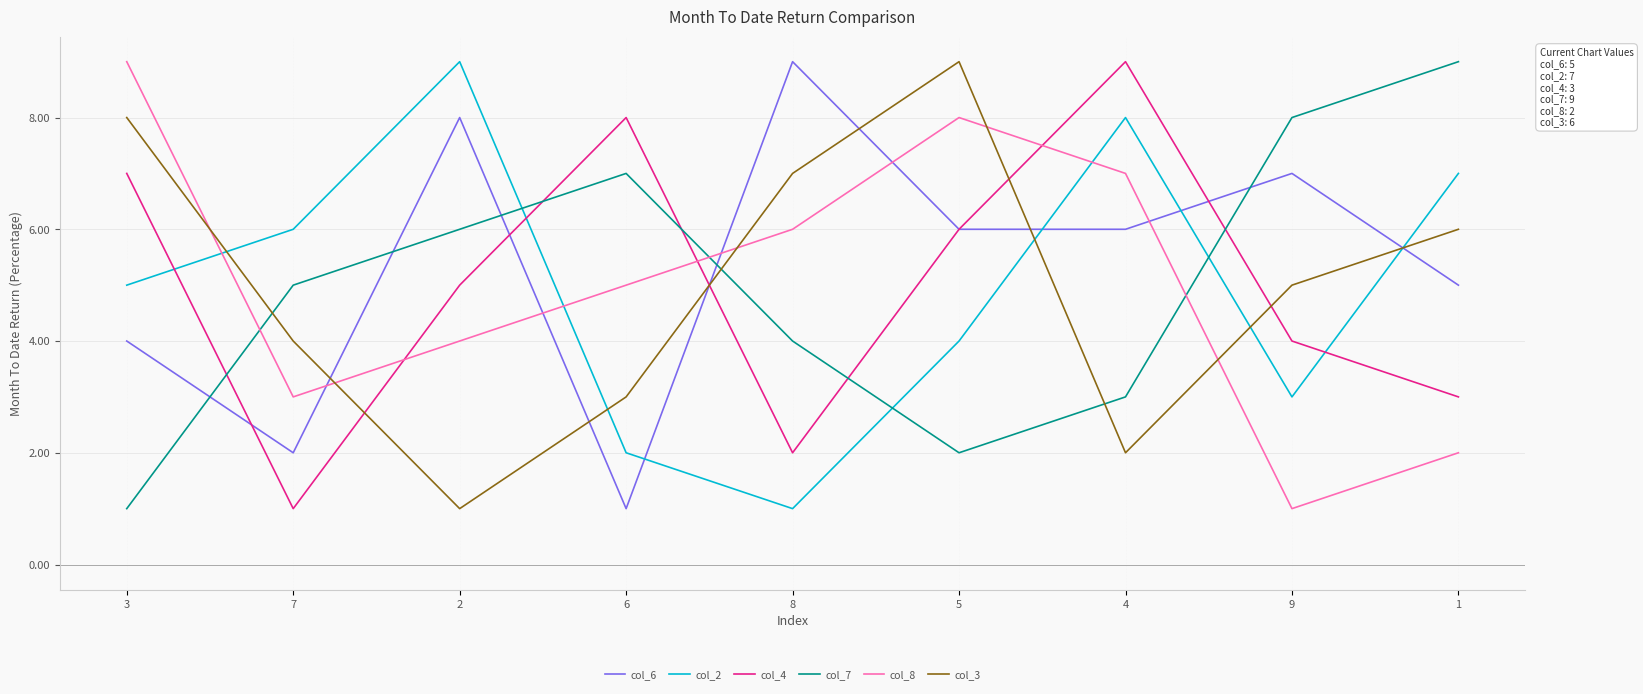

Which series changed the most between 8 and 1?

col_2